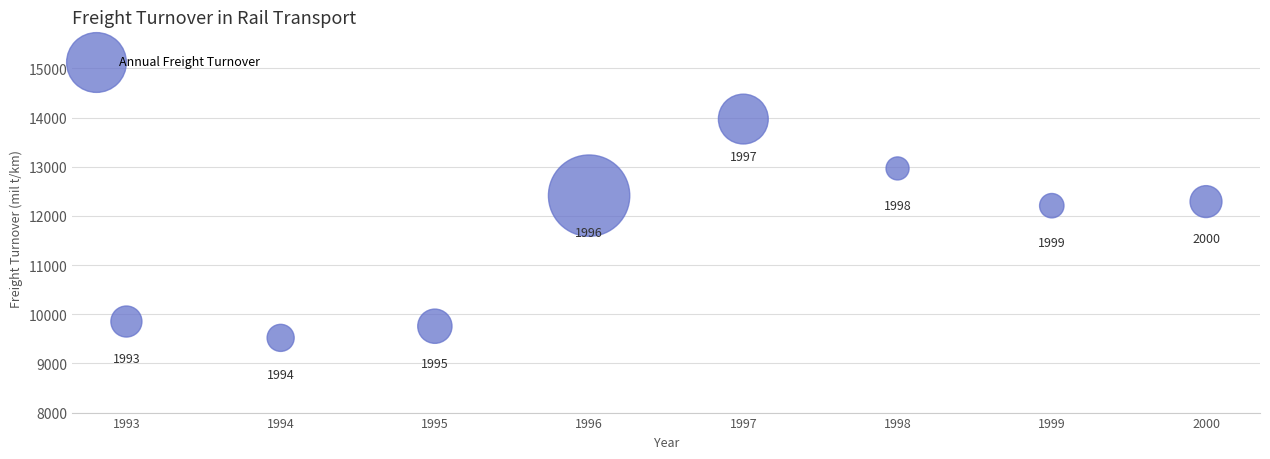

What Y value in the scatter plot is closest to 11744?

12207.9